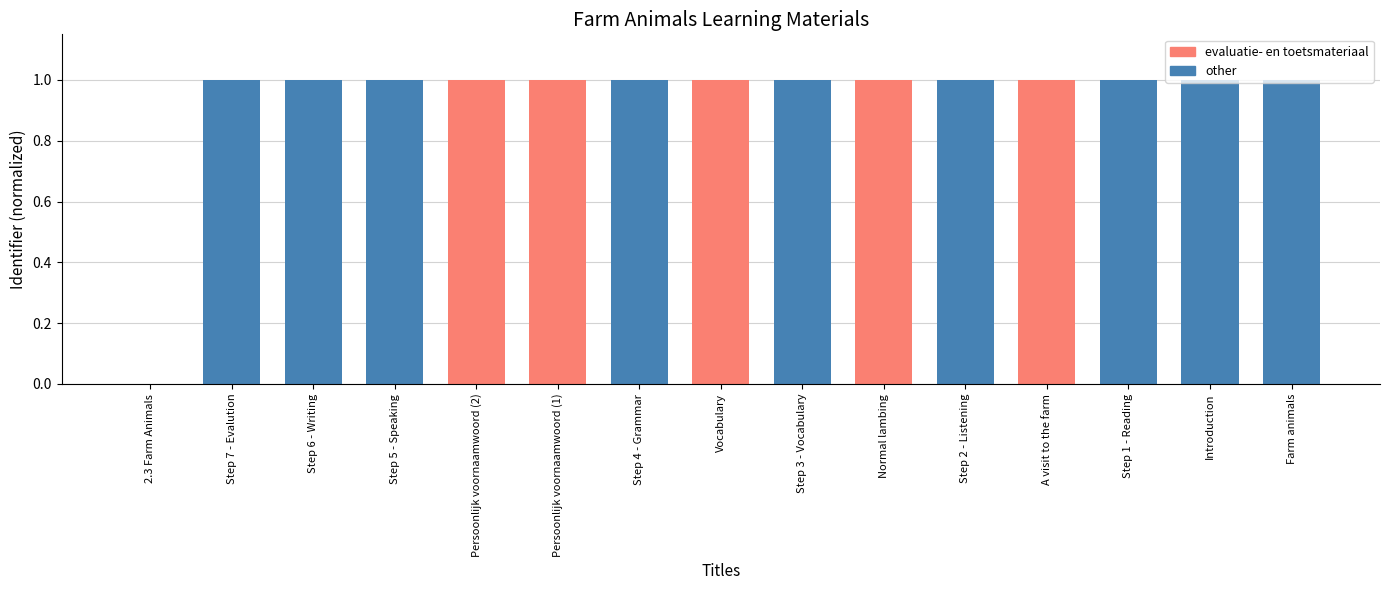

What is the sum of all values?

14.0